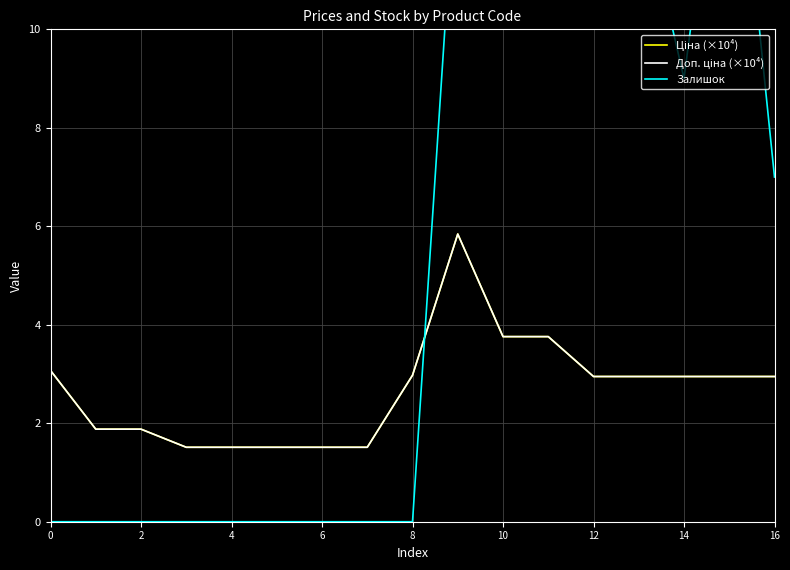

What is the sum of the Ціна (×10⁴) values at 9 and 12?

8.8